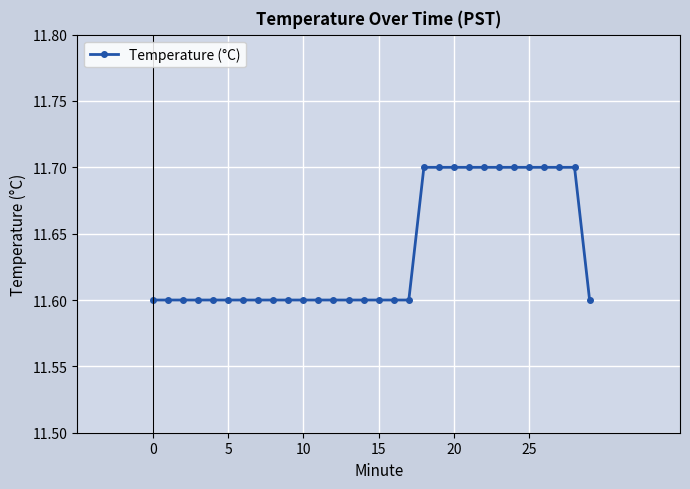

Count the number of data series in this chart.

1